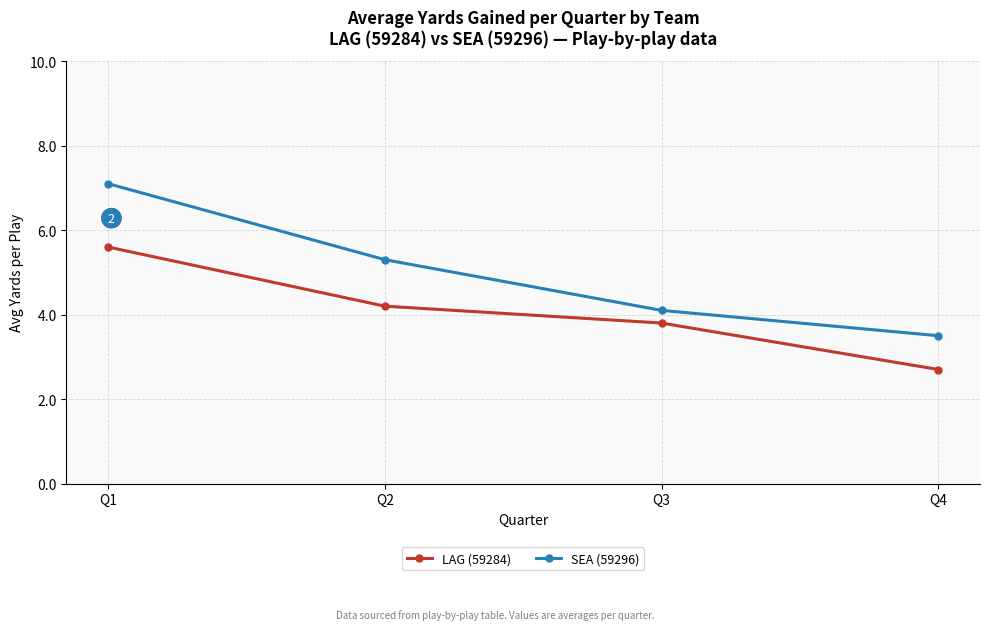

Rank the series at Q2 from highest to lowest value.

SEA (59296), LAG (59284)